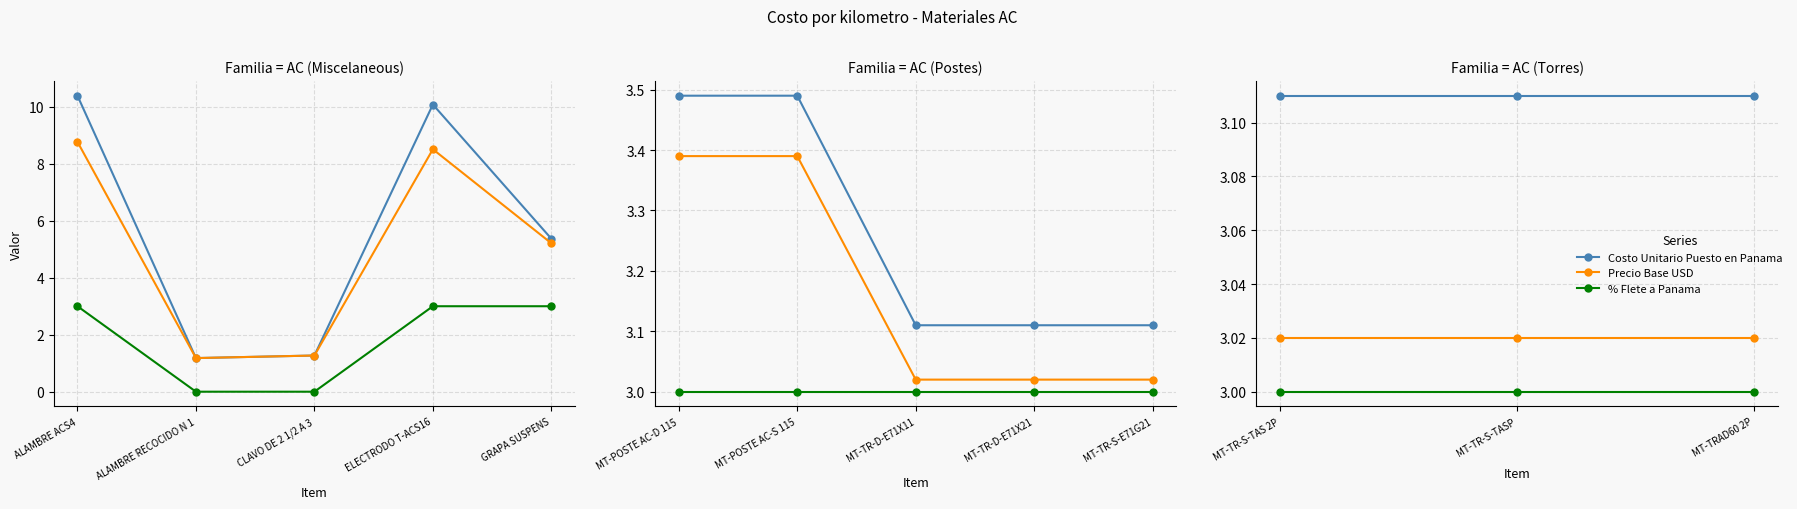

What is the label of the 1st point from the left?

MT-TR-S-TAS 2P